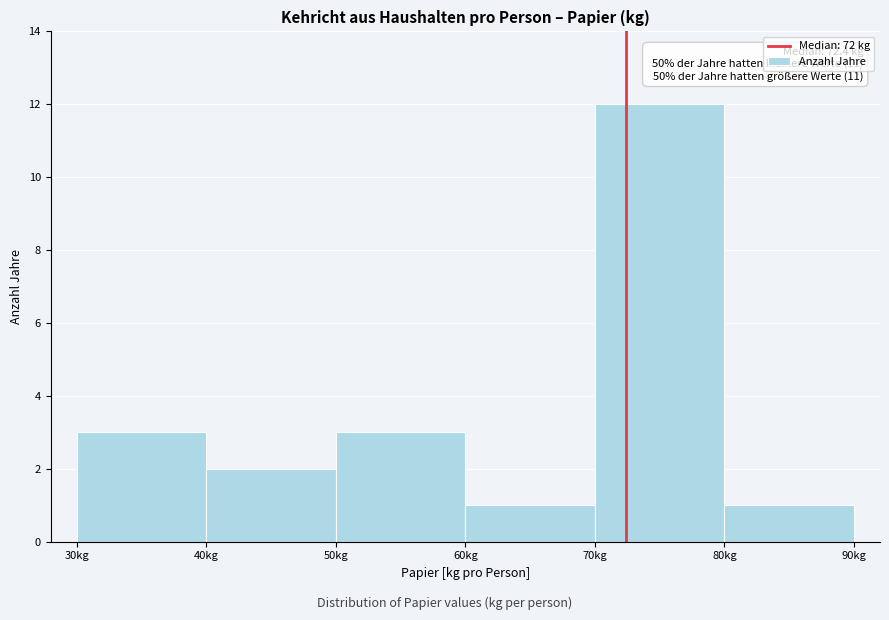

Which range on the x-axis has the tallest bar?

70 to 80